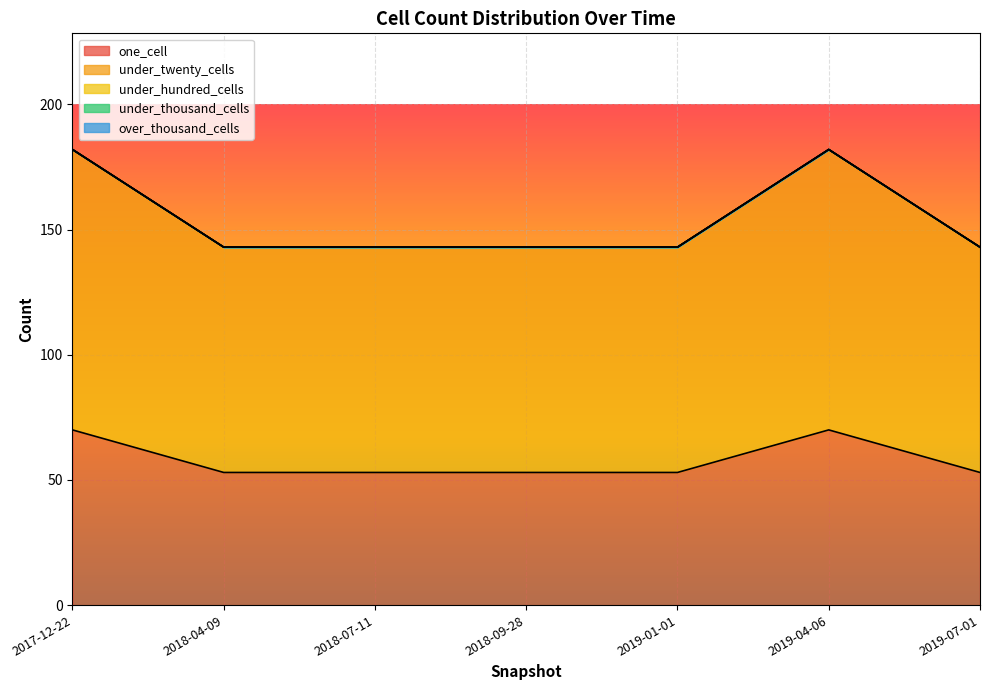

How many categories are shown in the chart?

7